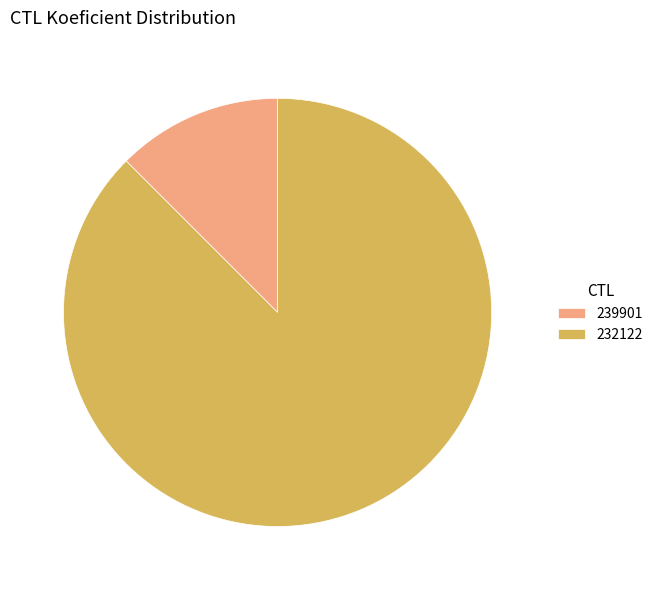

How many slices are in this pie chart?

2